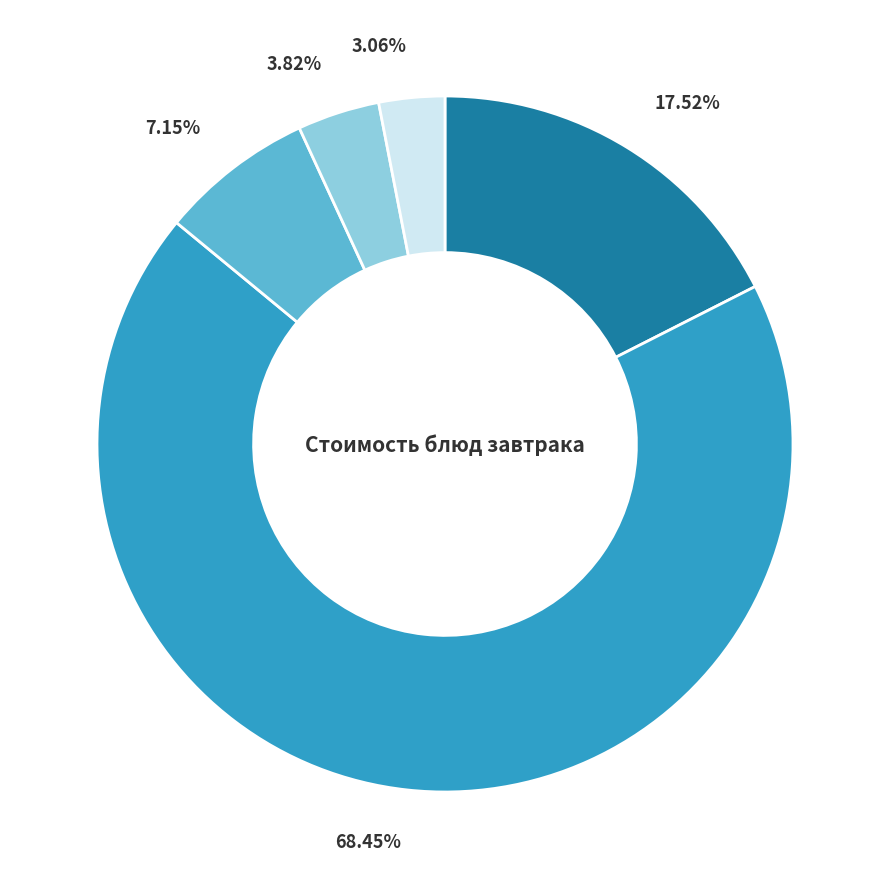

Is there any slice that represents more than half of the pie?

Yes